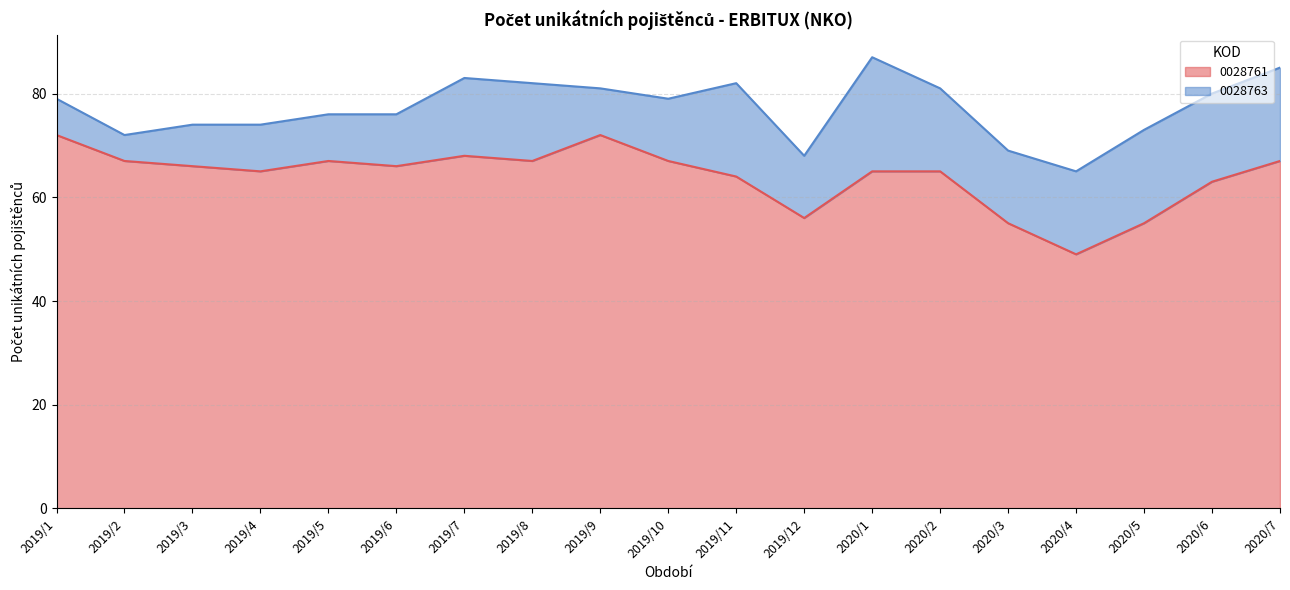

Is it true that 0028761 equals 36 at 2020/6?

False